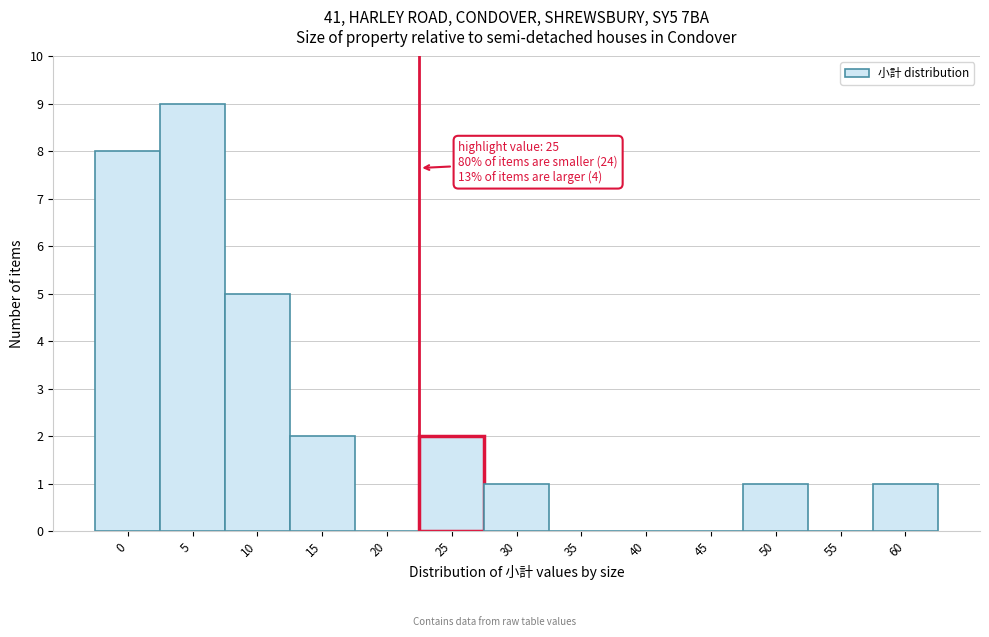

Reading right to left, transcribe all the data shown in this chart.

60=1	55=0	50=1	45=0	40=0	35=0	30=1	25=2	20=0	15=2	10=5	5=9	0=8